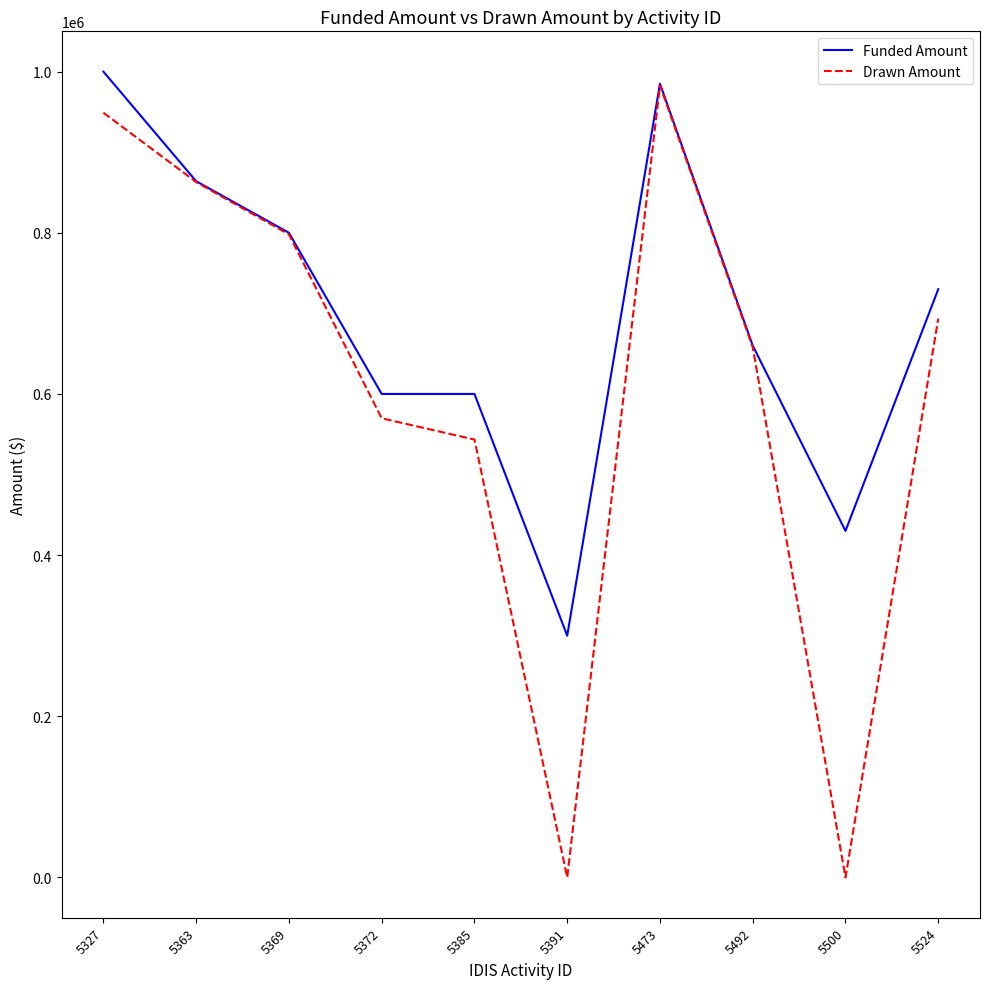

At how many categories does at least one series exceed 50220?

10